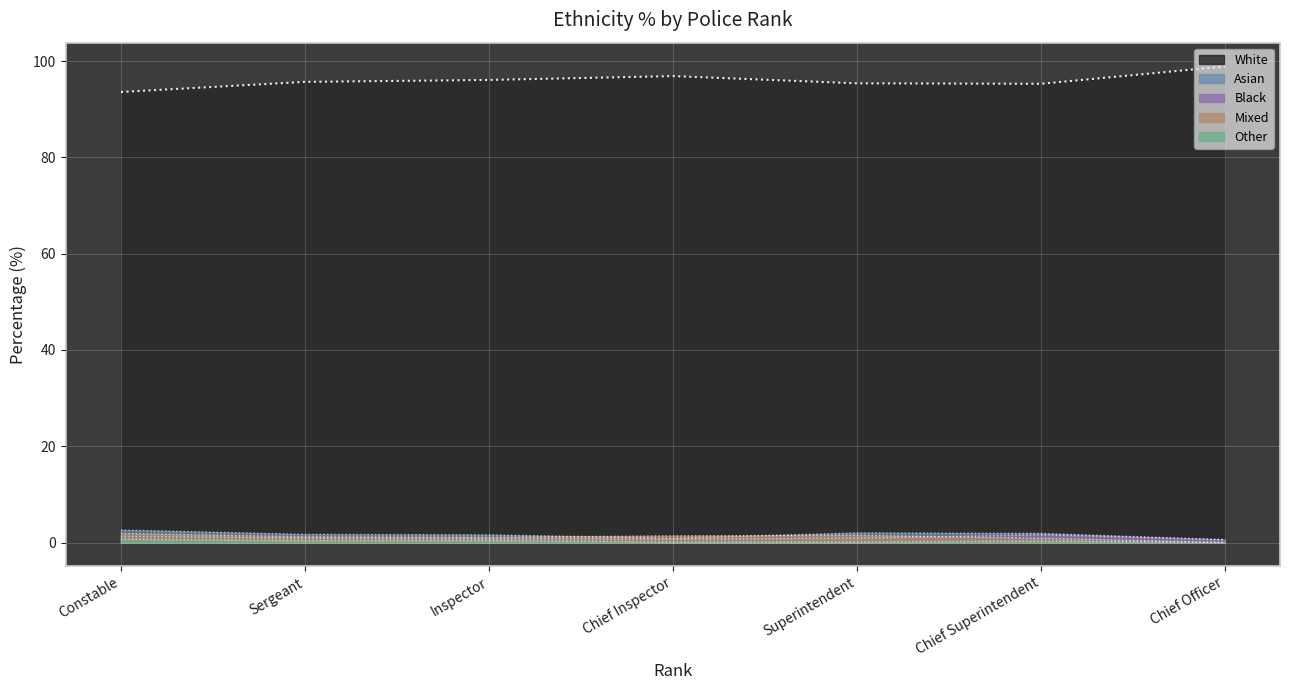

True or false: White has a value of 43.6 at Chief Inspector.

False